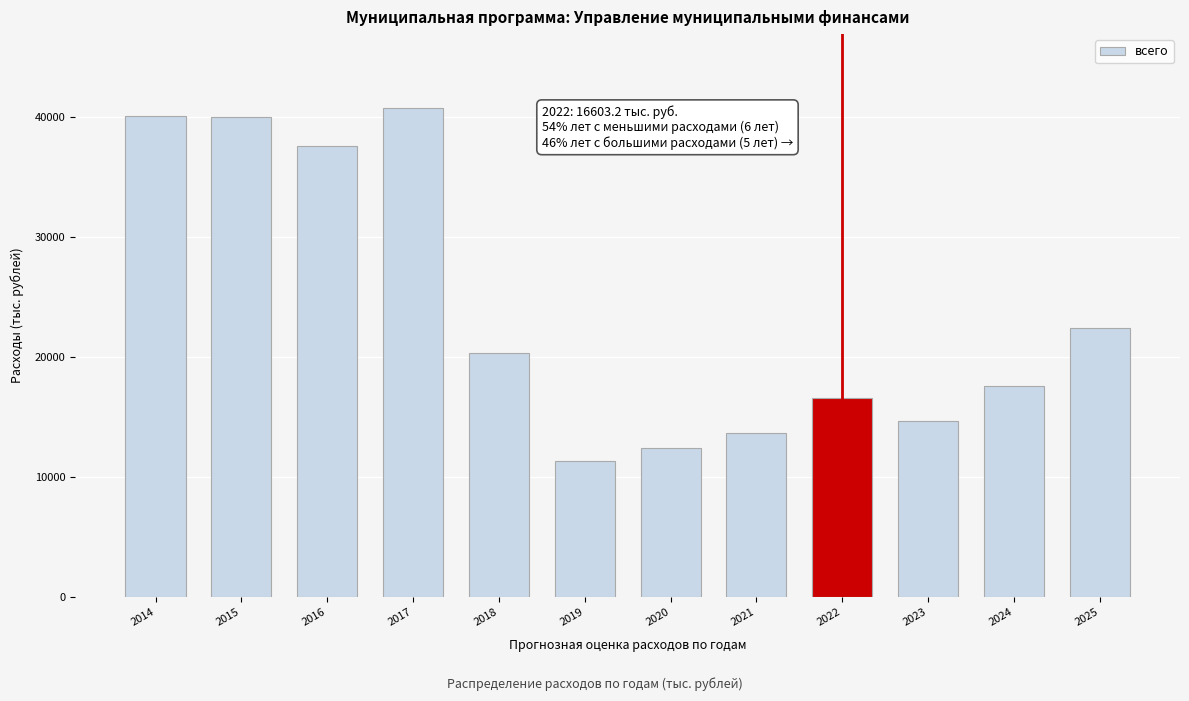

Read the value at 2022.

16603.2